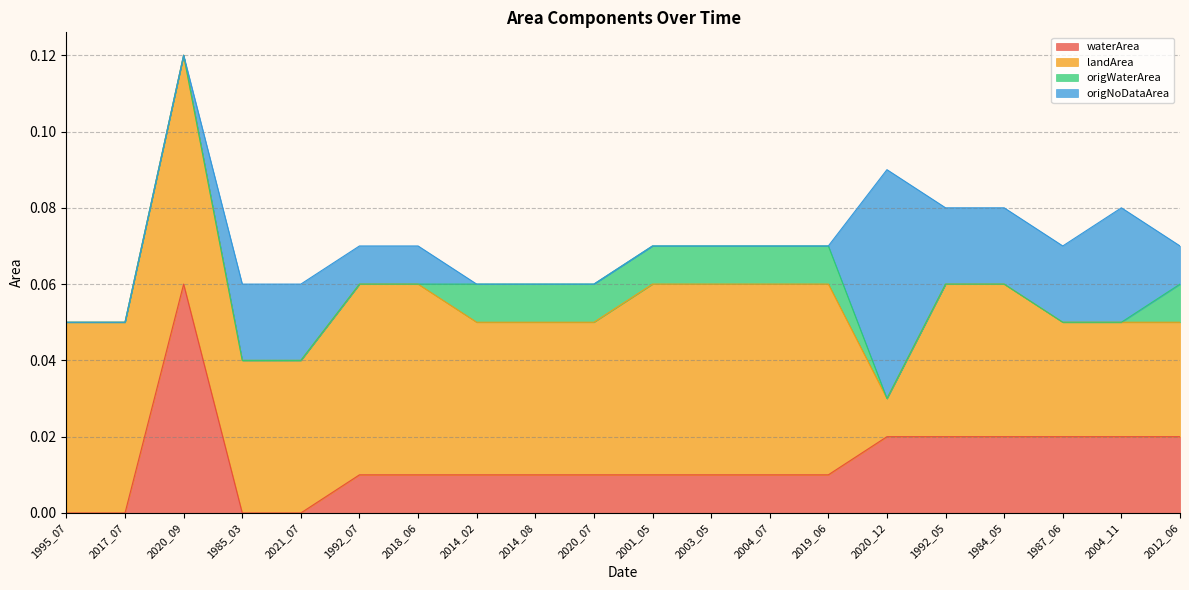

Where do waterArea and landArea first cross each other?

2019_06 and 2020_12